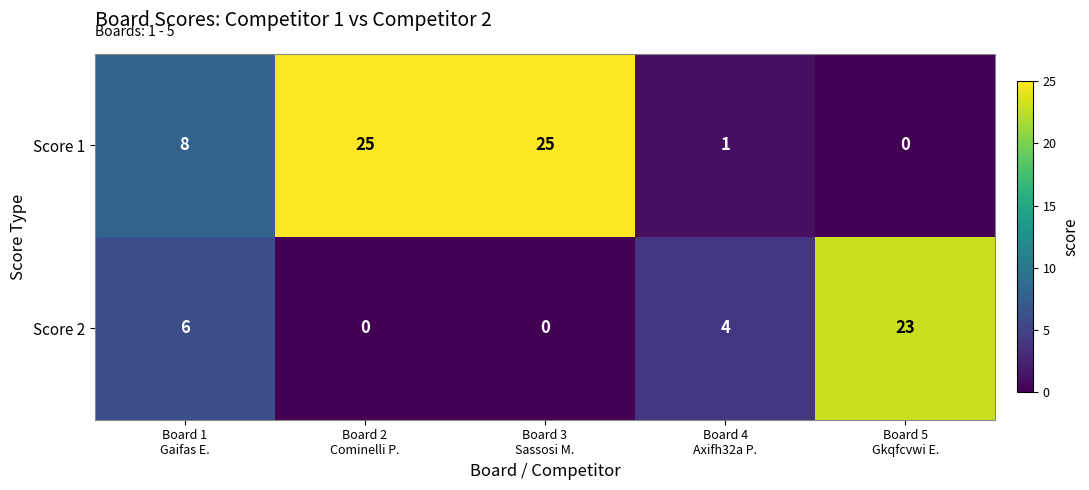

At how many categories does at least one series exceed 1?

5